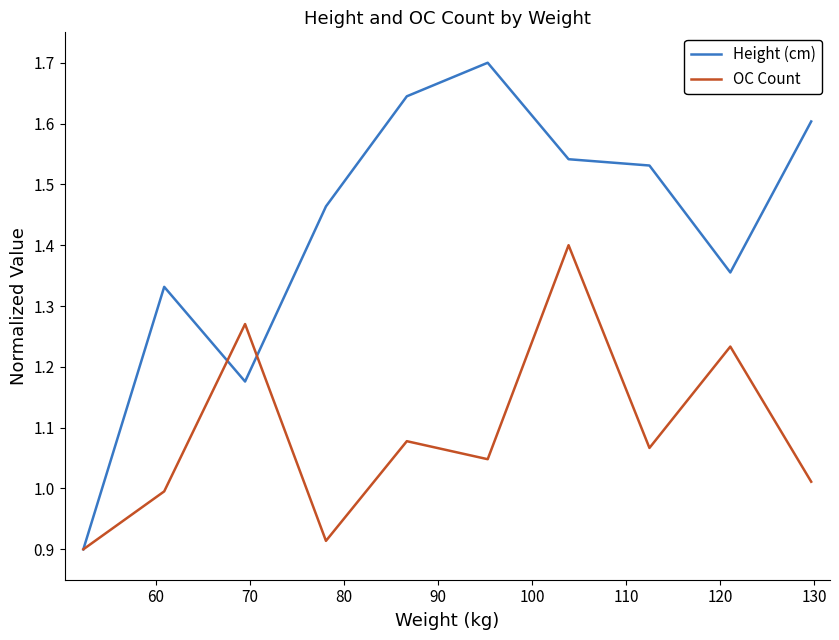

Which series has the largest total across all categories?

Height (cm)